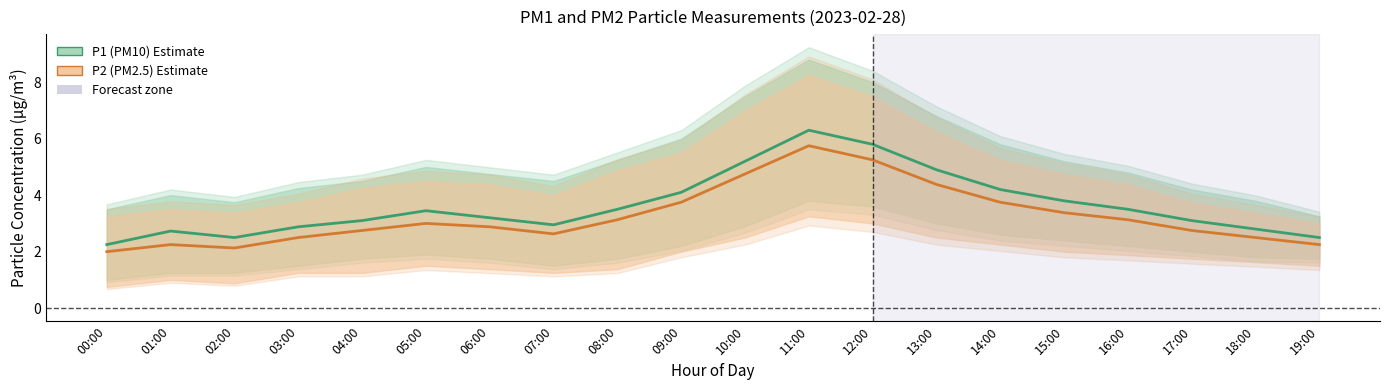

What is the difference between the maximum and minimum values in the P2 (PM2.5) estimate series?

3.8